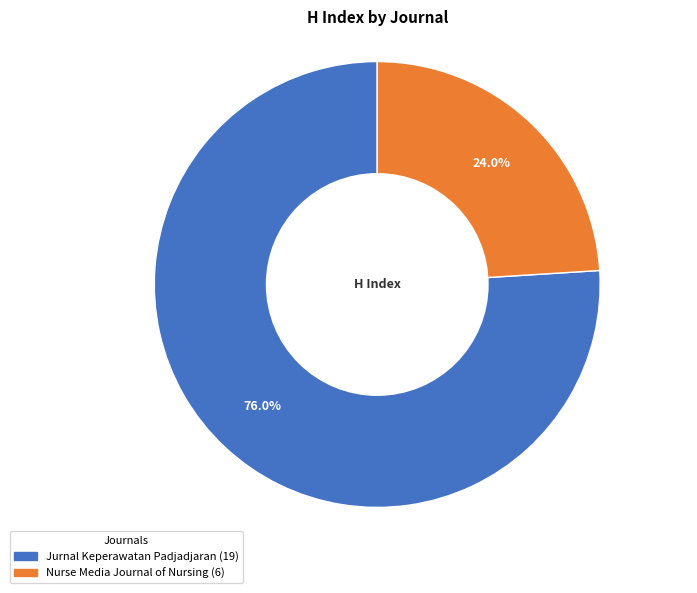

Which slice is the smallest?

Nurse Media Journal of Nursing